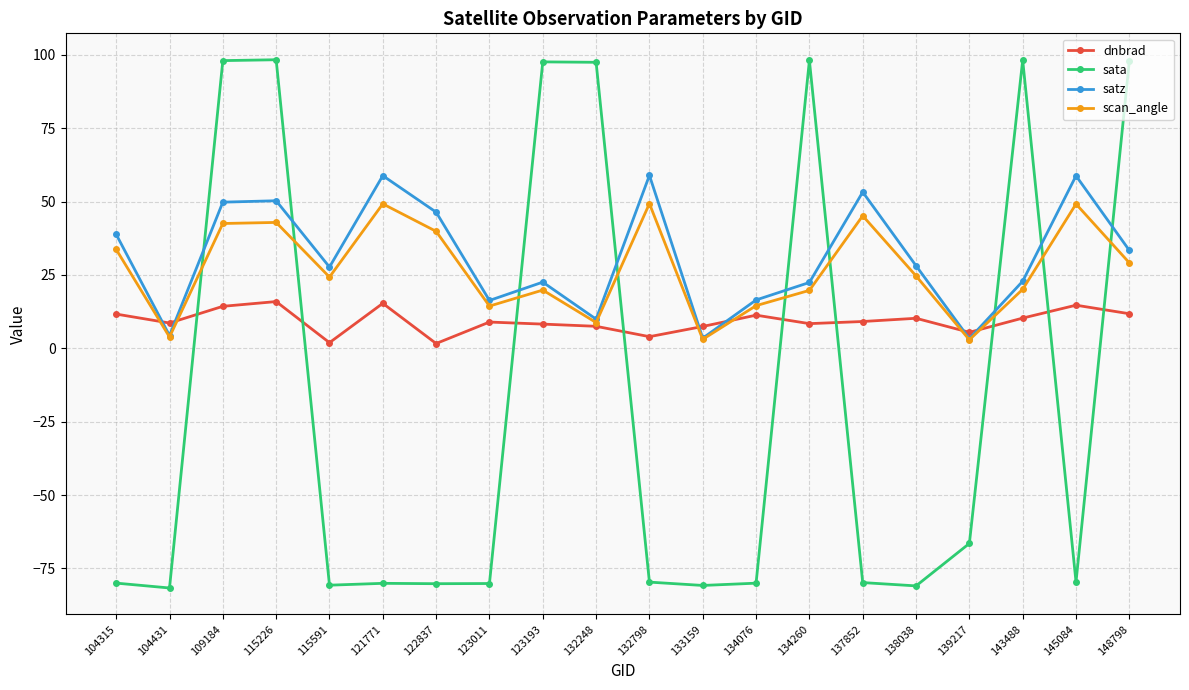

What is the smallest value displayed?

-81.7